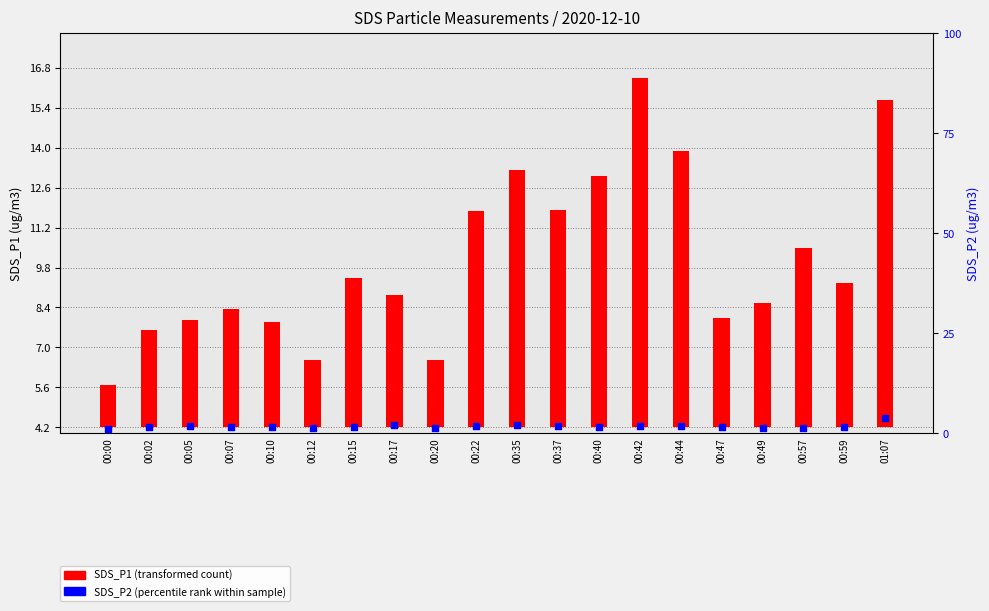

What is the total value across all series at 00:22?

9.4